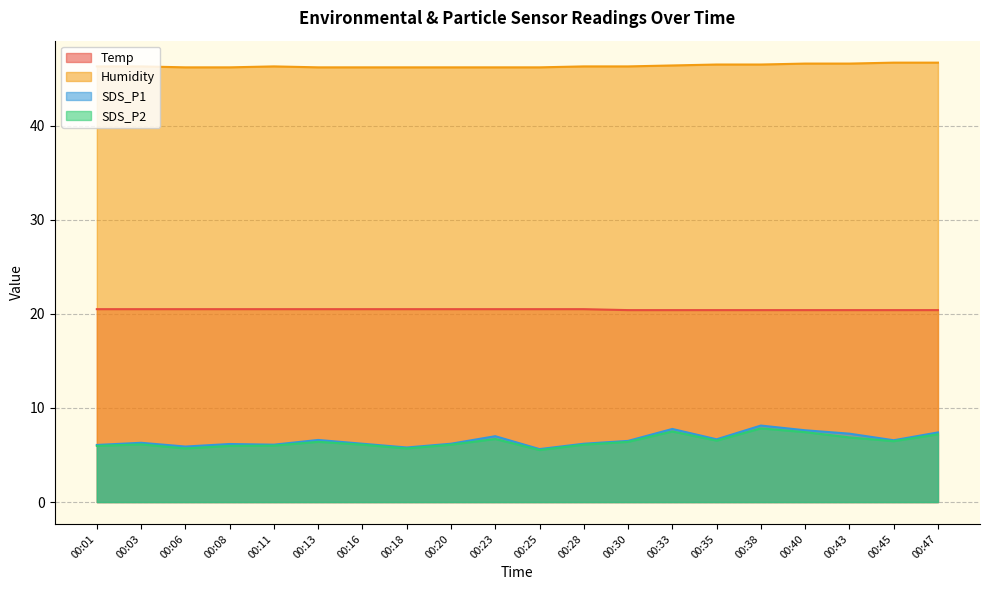

What is the sum of the SDS_P2 values at 00:35 and 00:03?

12.7